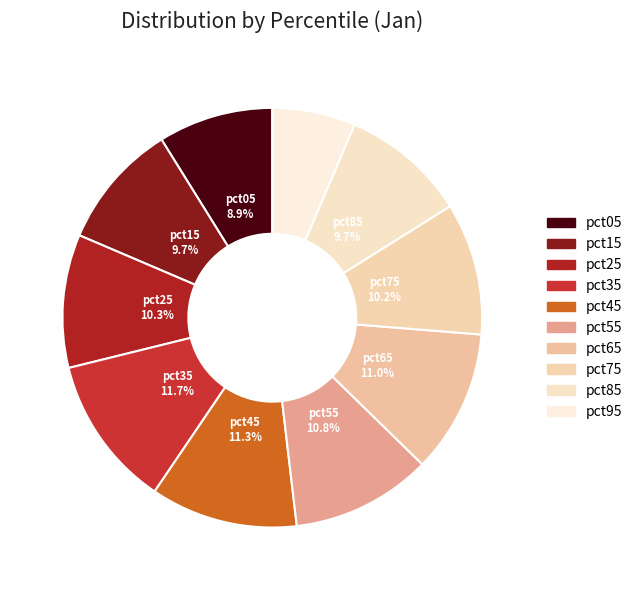

Count the number of slices in the pie.

10